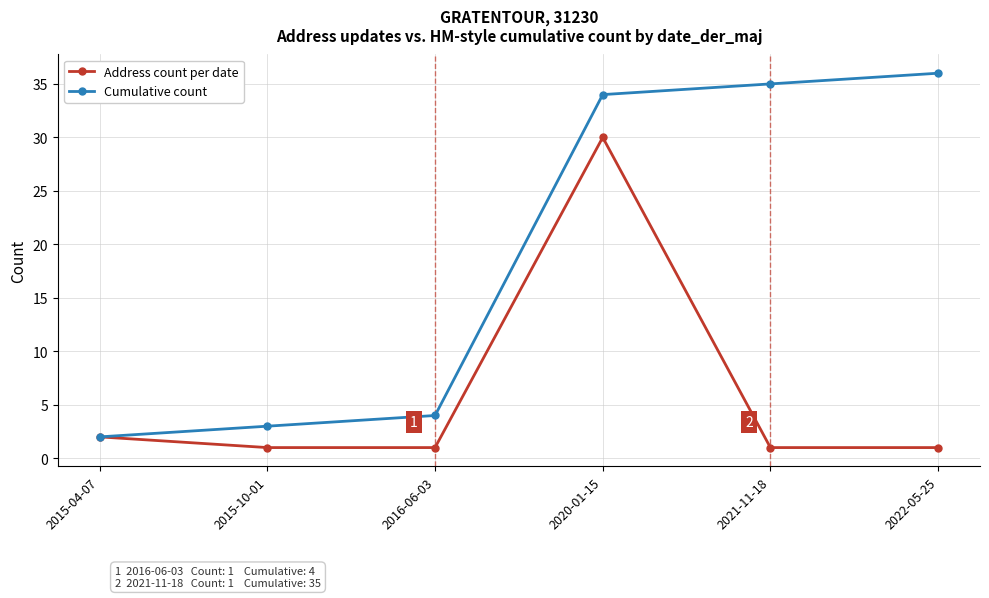

Reading right to left, list all the values displayed in this chart.

Address count per date: 2022-05-25=1	2021-11-18=1	2020-01-15=30	2016-06-03=1	2015-10-01=1	2015-04-07=2
Cumulative count: 2022-05-25=36	2021-11-18=35	2020-01-15=34	2016-06-03=4	2015-10-01=3	2015-04-07=2